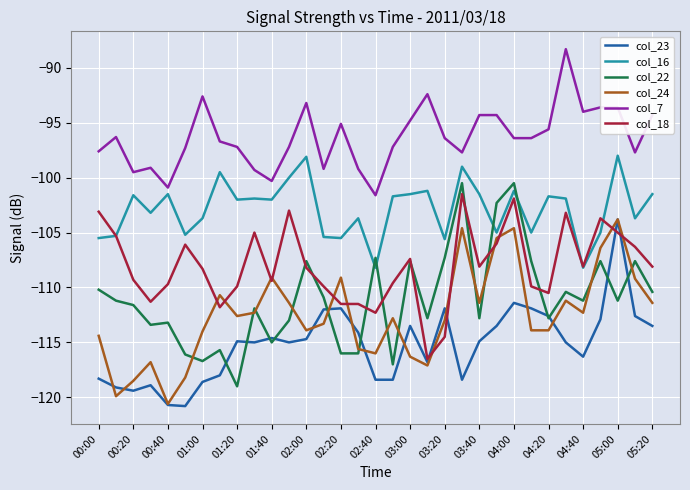

What is the highest value of the col_7 series?

-88.3